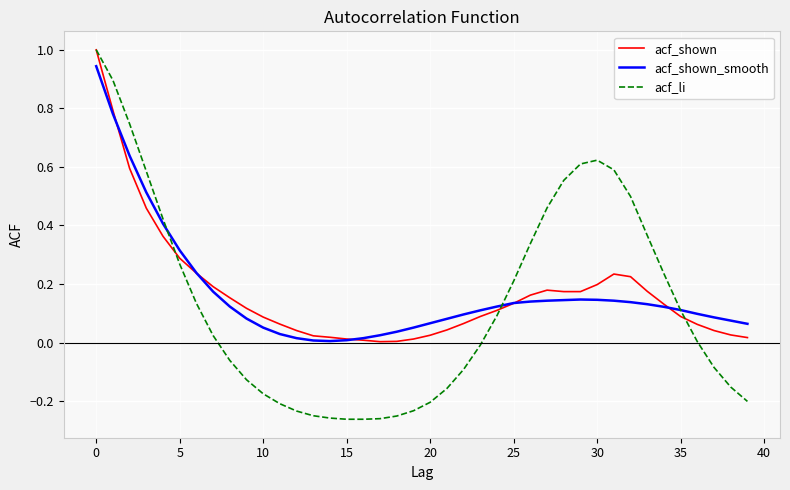

Which series has the largest range (max minus min)?

acf_li